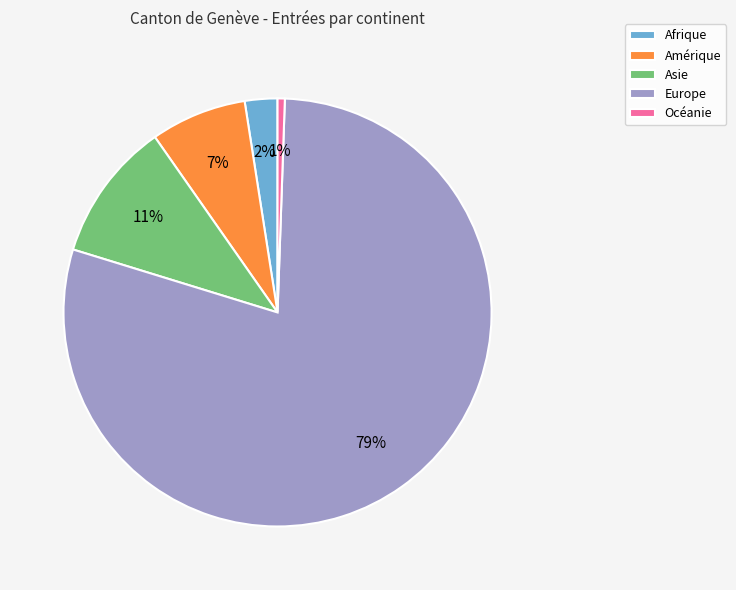

Rank the categories by value from highest to lowest.

Europe, Asie, Amérique, Afrique, Océanie